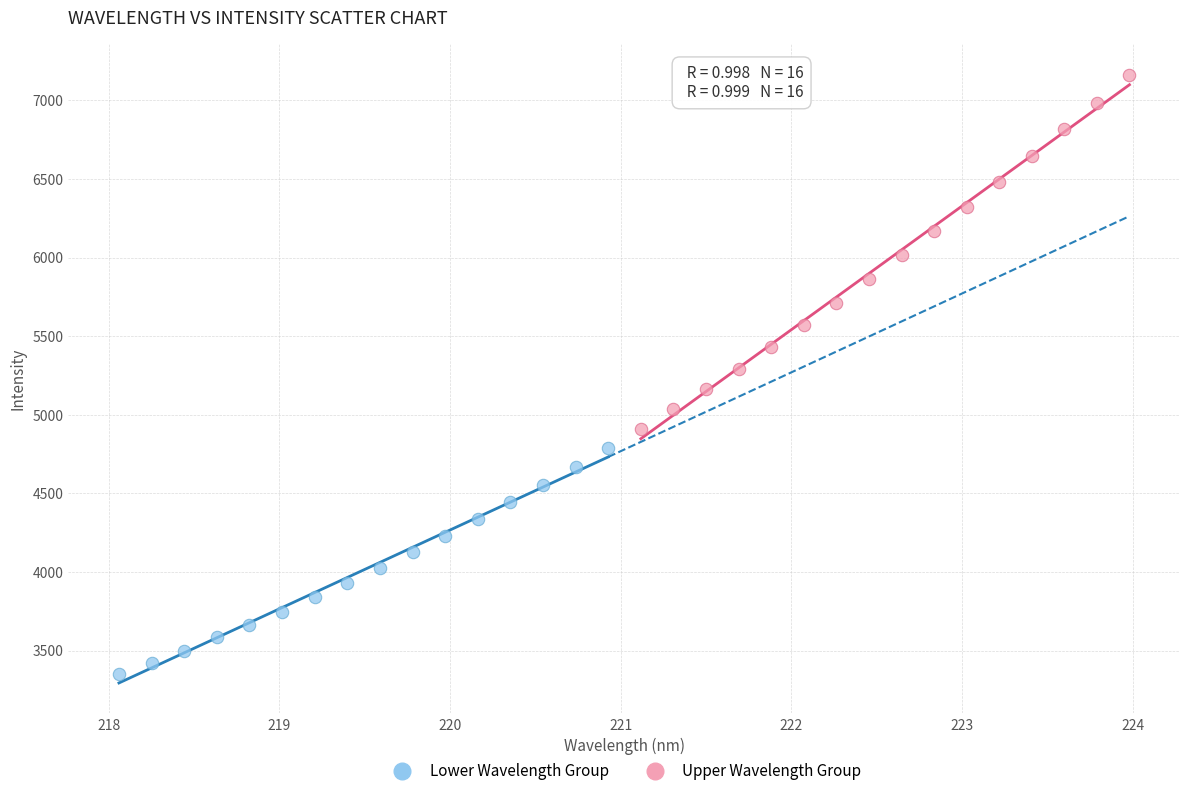

Which series has the largest Y range (max minus min)?

Upper Wavelength Group